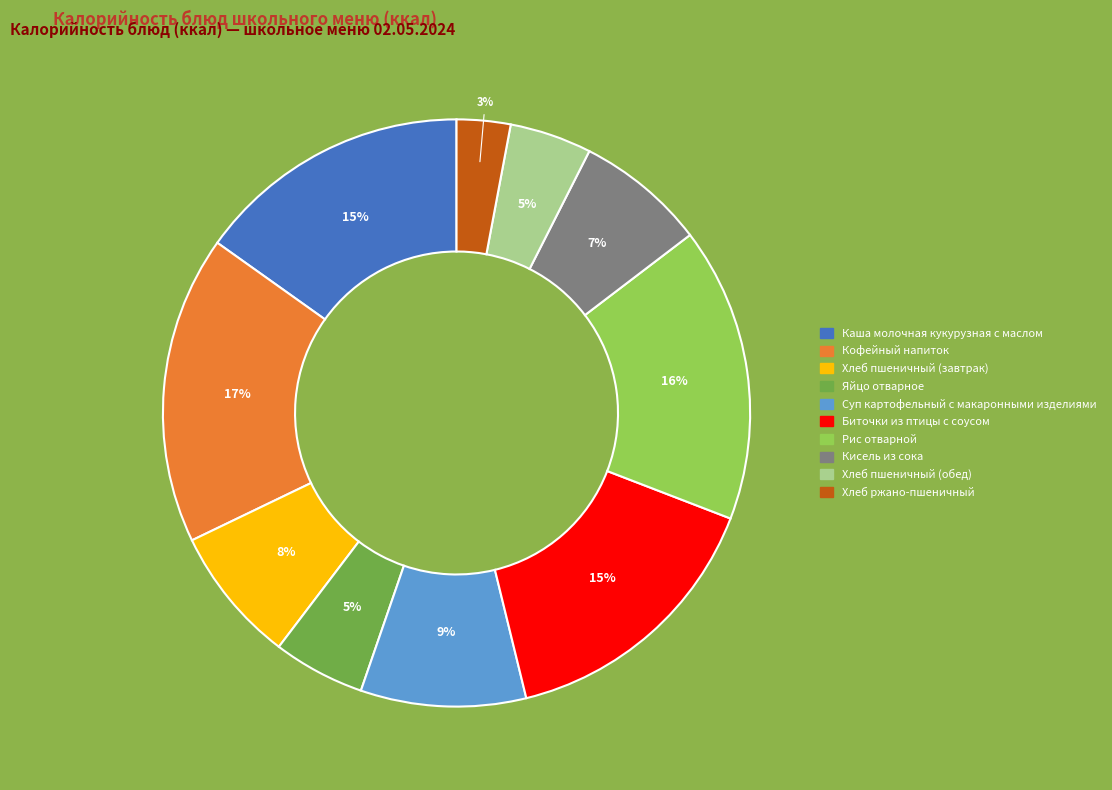

Is Каша молочная кукурузная с маслом the majority of the pie?

No